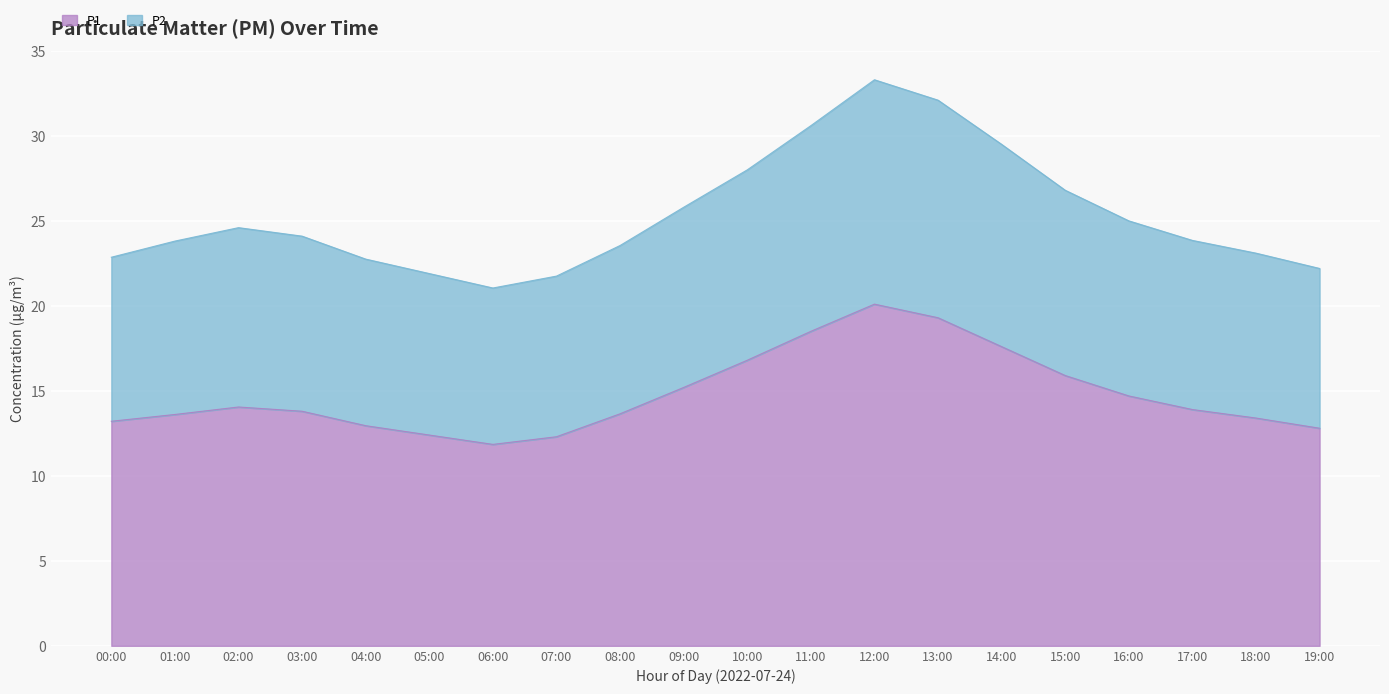

Reading left to right, extract all data points from this chart.

P1: 13.2	13.6	14.1	13.8	12.9	12.4	11.8	12.3	13.7	15.2	16.8	18.5	20.1	19.3	17.6	15.9	14.7	13.9	13.4	12.8
P2: 22.9	23.8	24.6	24.1	22.8	21.9	21.0	21.8	23.6	25.8	28.0	30.6	33.3	32.1	29.5	26.8	25.0	23.9	23.1	22.2